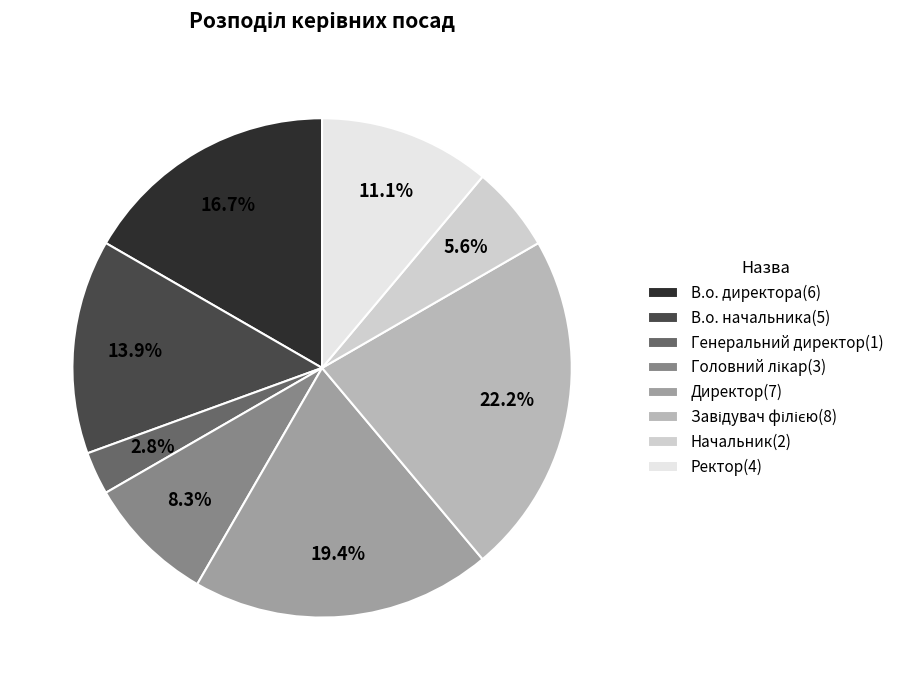

Is В.о. начальника(5) the majority of the pie?

No